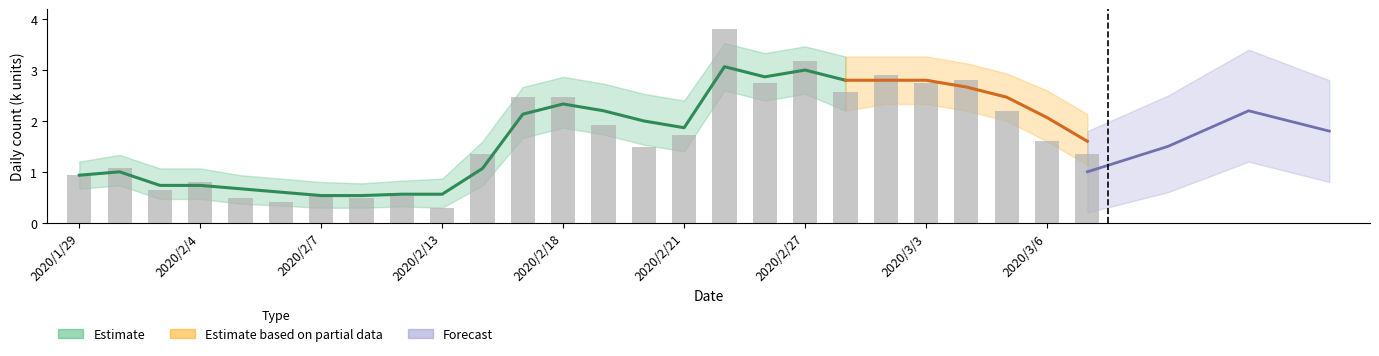

Where is the data nearest to the value 2?

13